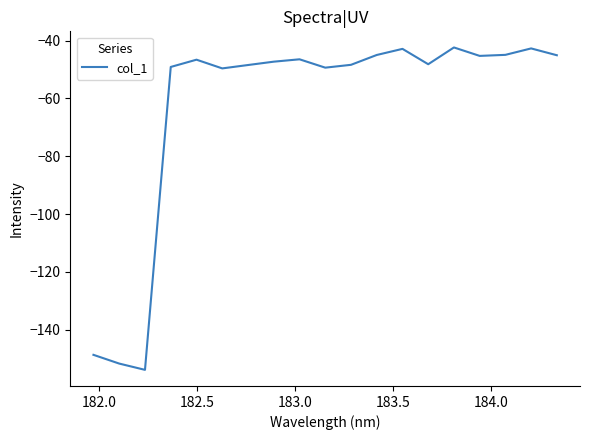

True or false: the data has more than 0 interior local peaks.

True